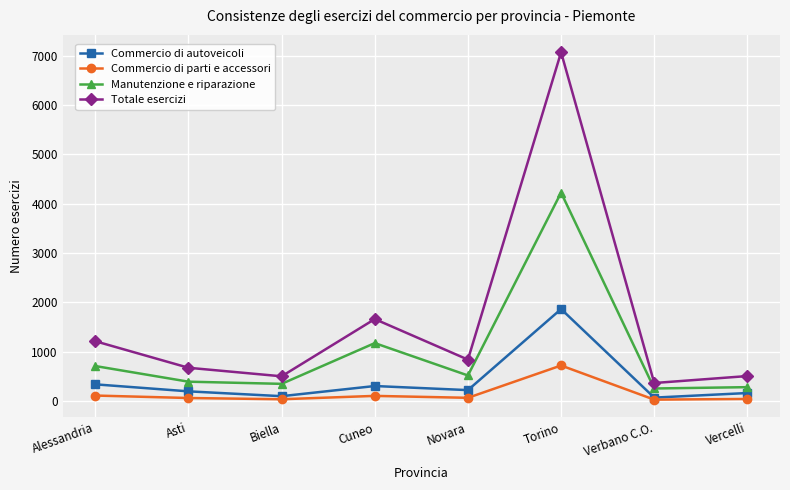

Which category has the highest value in the Manutenzione e riparazione series?

Torino